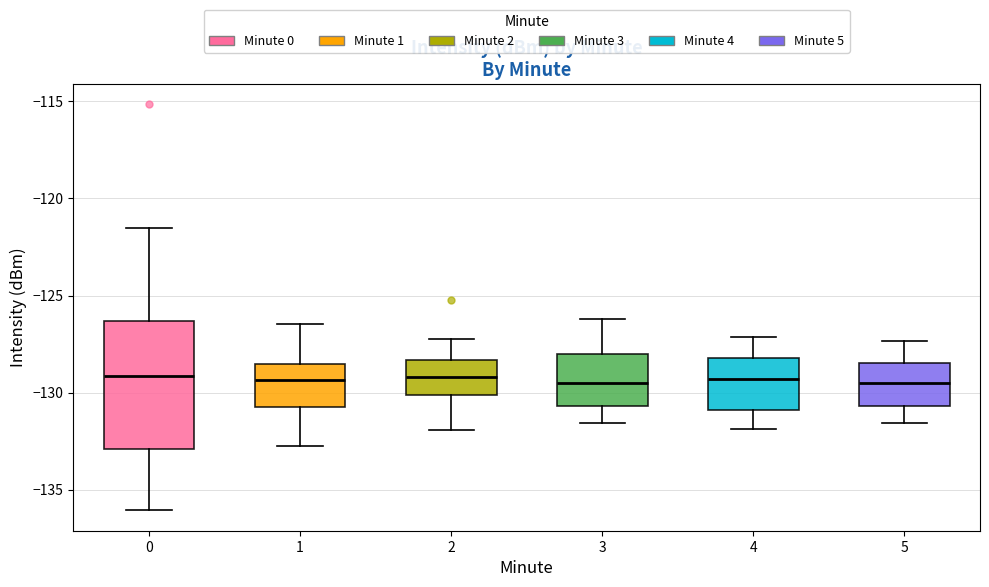

Which box is the tallest, from its lower edge to its upper edge?

0